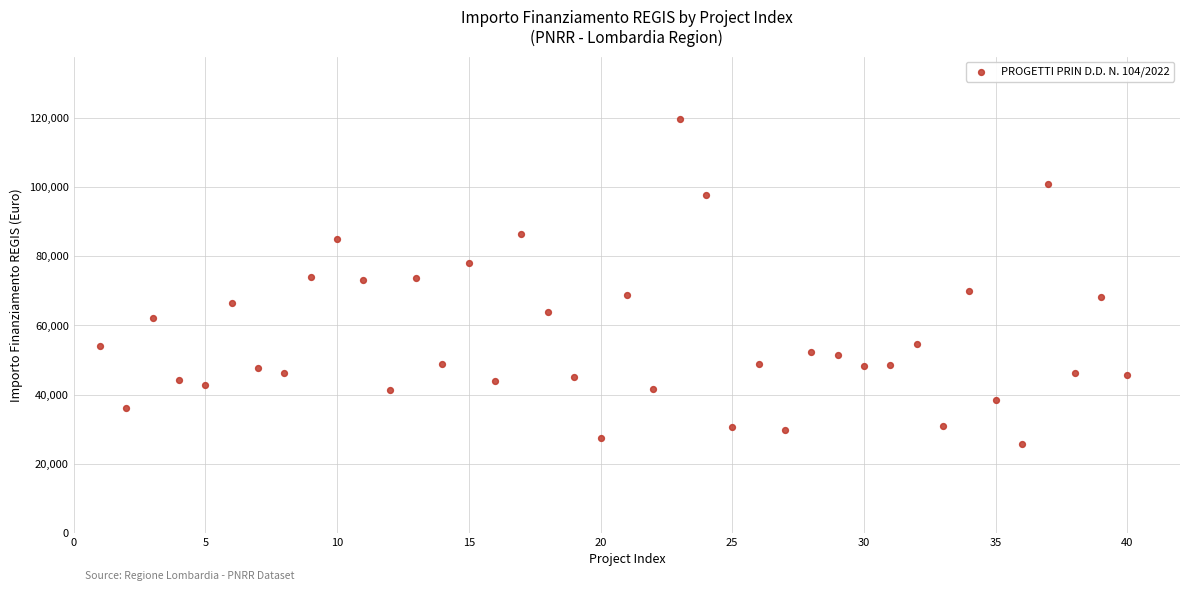

What is the range of X values (max minus min)?

39.0